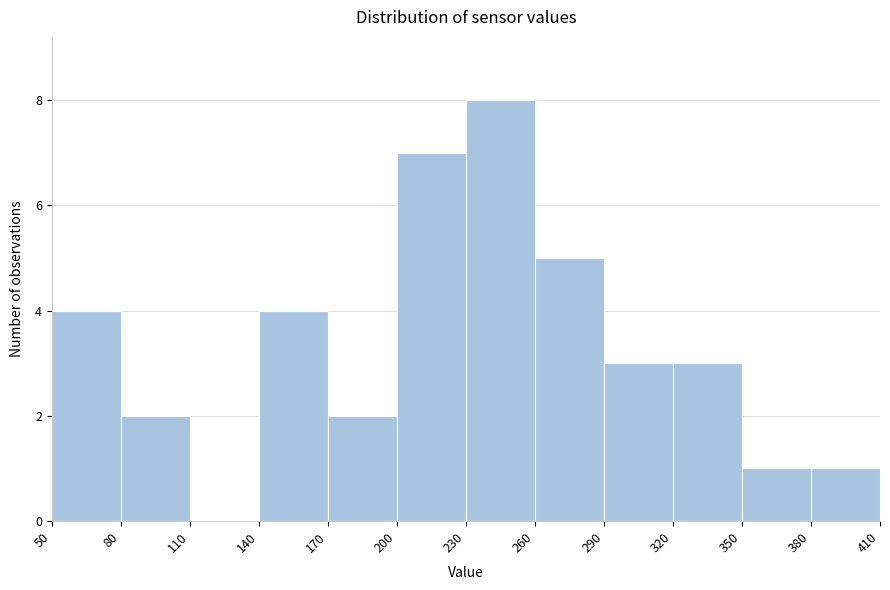

Over which range of the x-axis is the bar tallest?

230 to 260